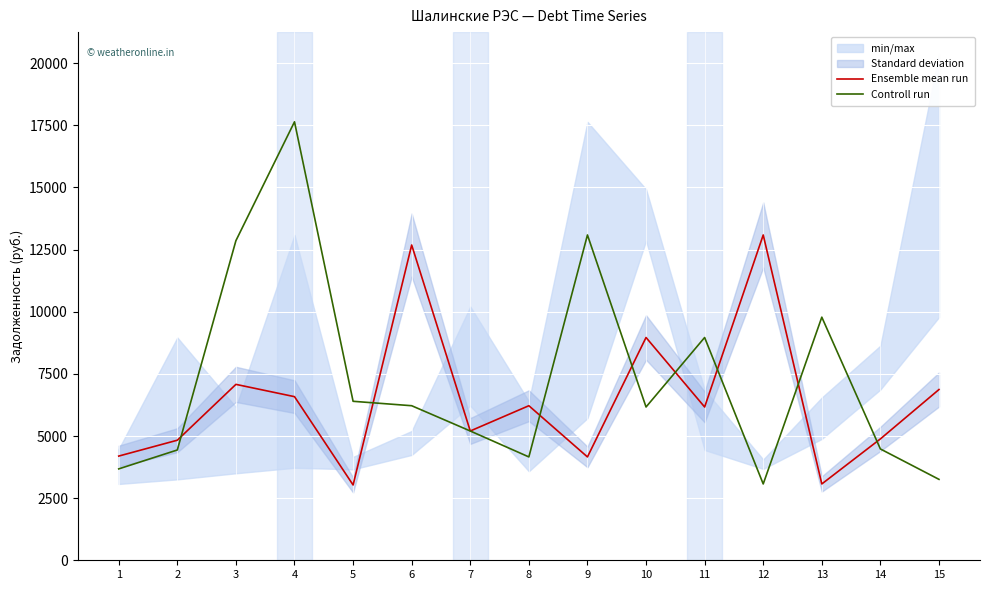

Between 13 and 15, which is larger?

15